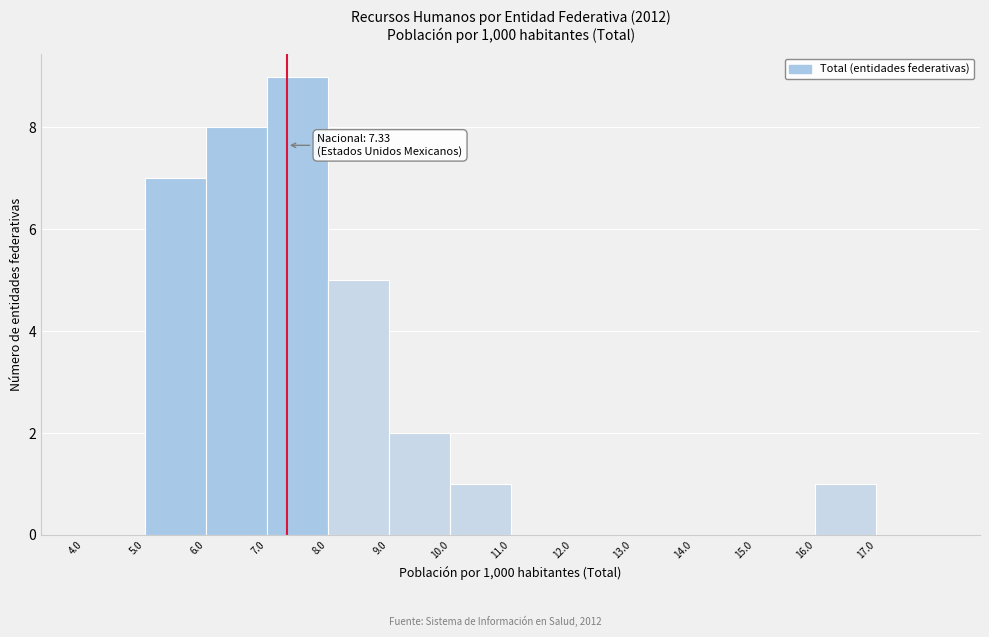

Which range on the x-axis has the tallest bar?

7 to 8